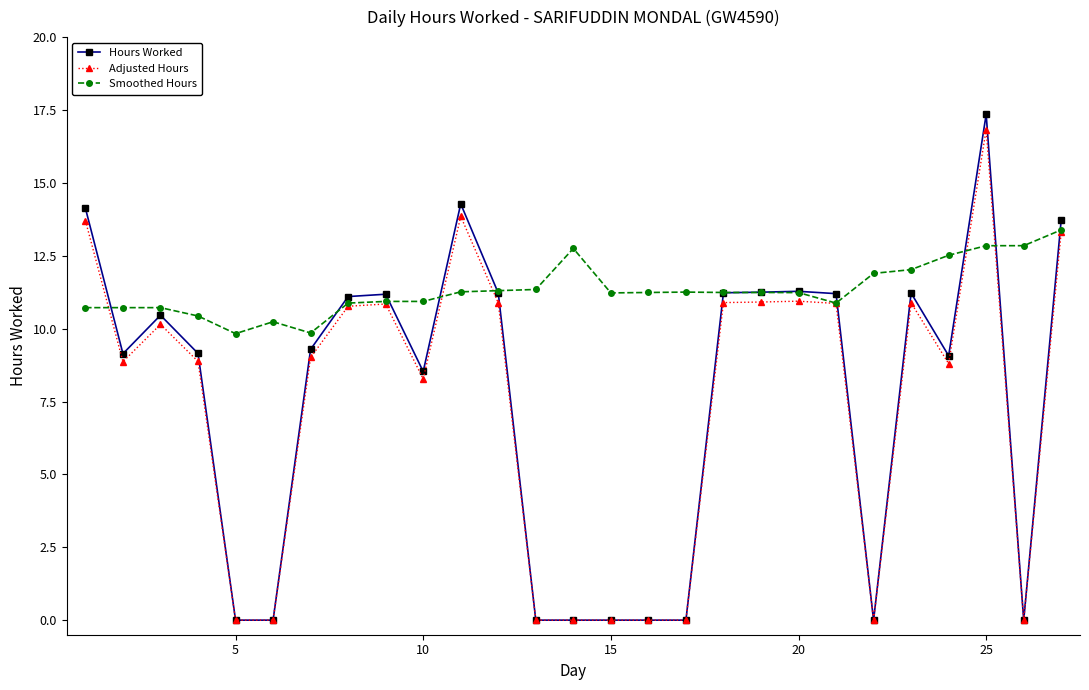

List the series in order of their peak value, lowest first.

Smoothed Hours, Adjusted Hours, Hours Worked